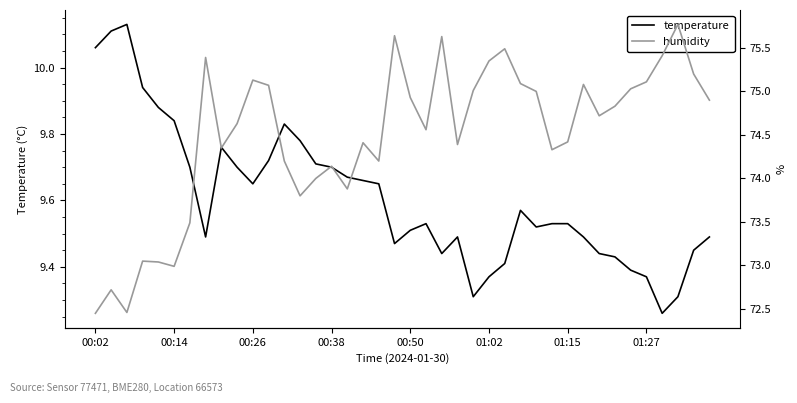

What is the value of the temperature point at the 5th from the left?

9.9